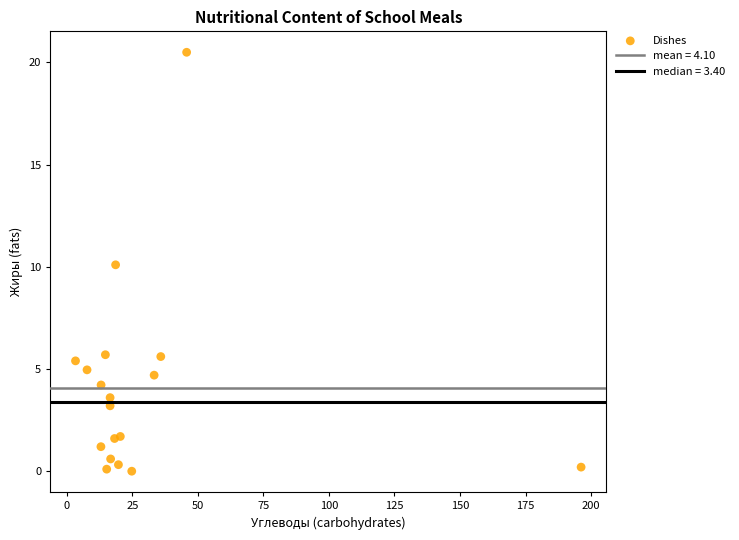

What is the range of Y values (max minus min)?

20.5